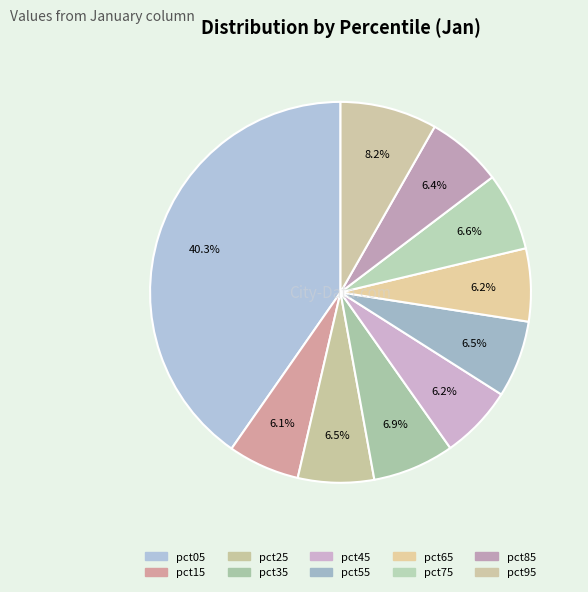

What is the smallest slice in the pie chart?

pct15